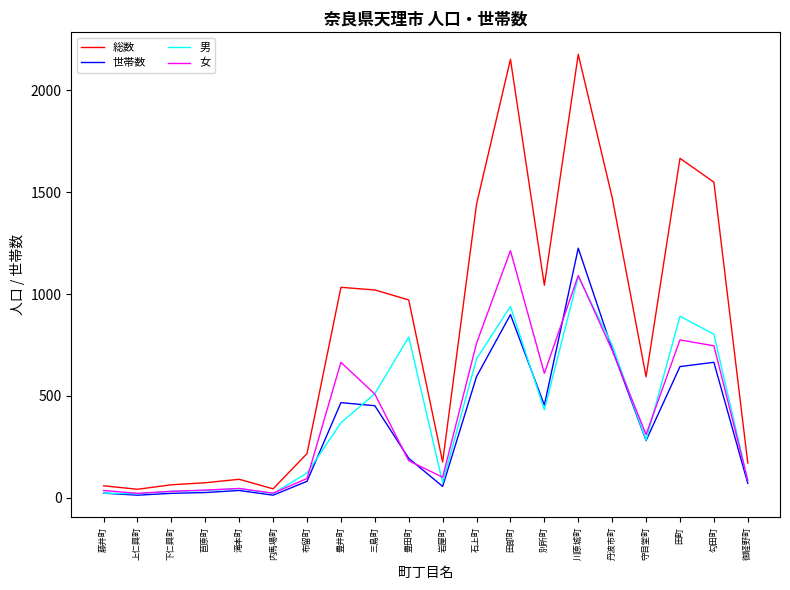

What is the total value across all series at 三島町?

2492